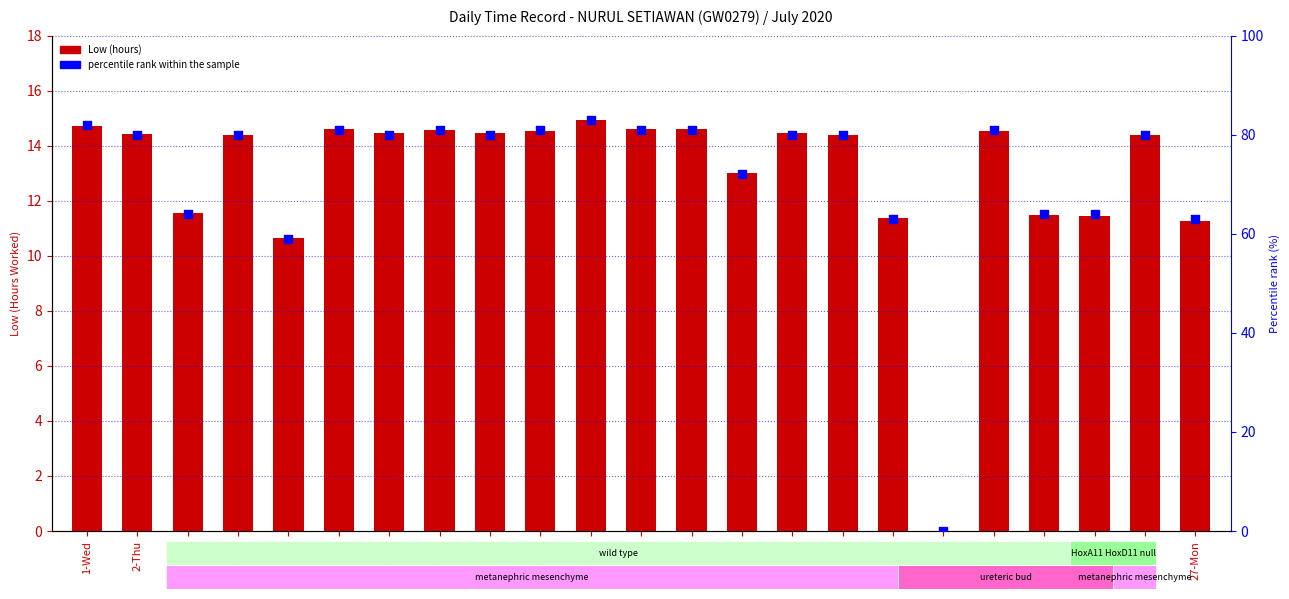

At which category is the sum across all series the highest?

11-Sat